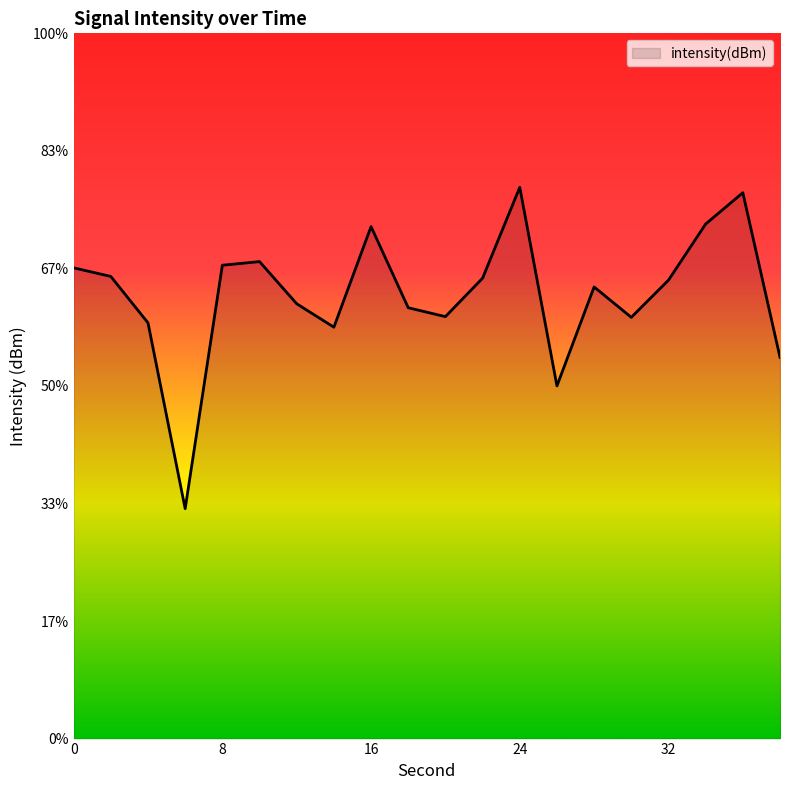

What is the difference between the second highest and minimum values?

5.4